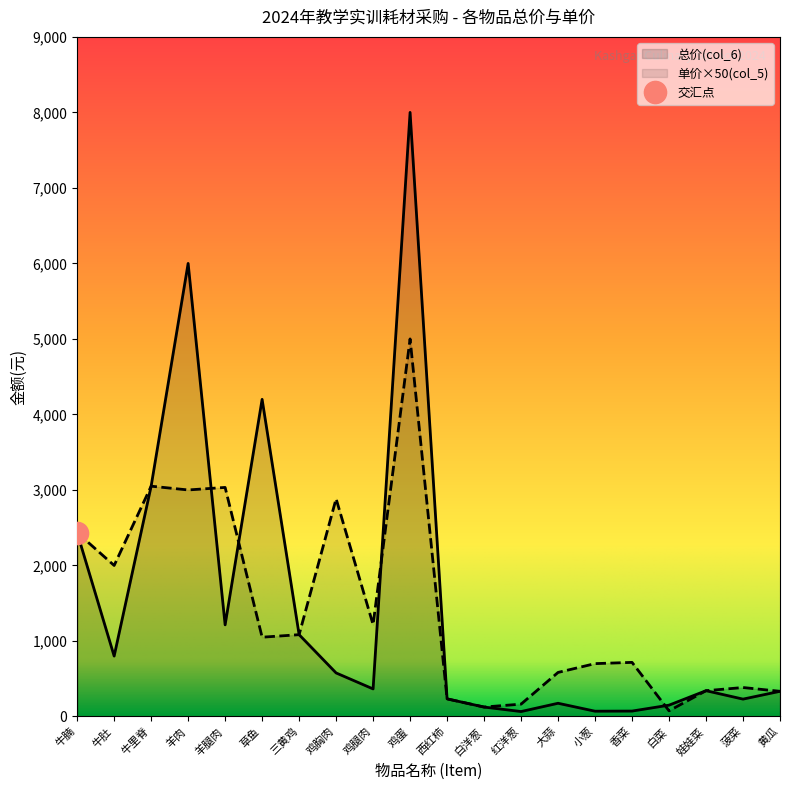

In 单价(col_5), how many points are lower than both neighbors (excluding endpoints)?

6